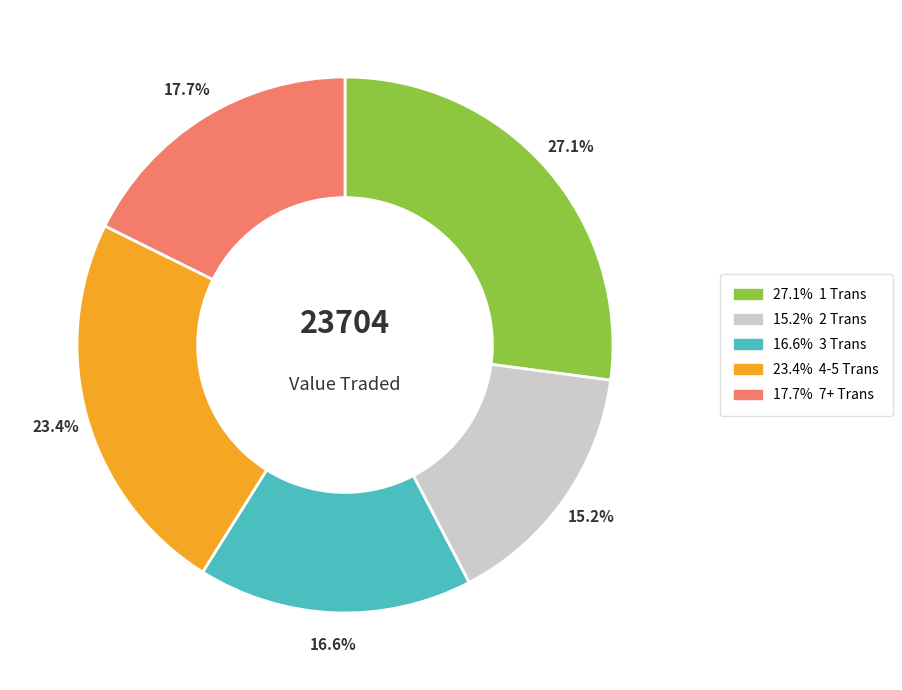

Is there any slice that represents more than half of the pie?

No